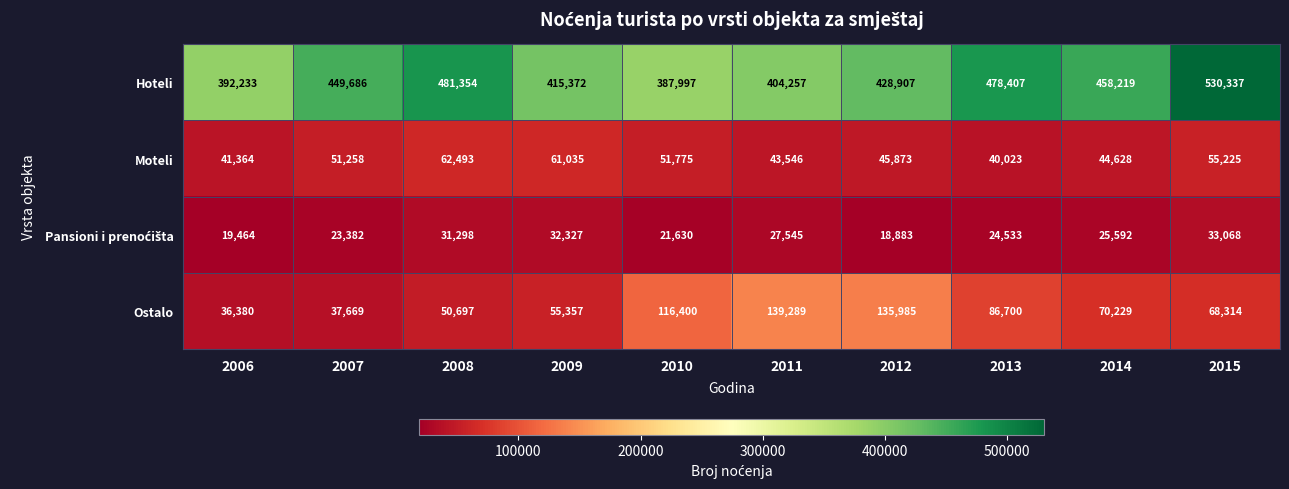

True or false: Hoteli has a value of 285972 at 2015.

False